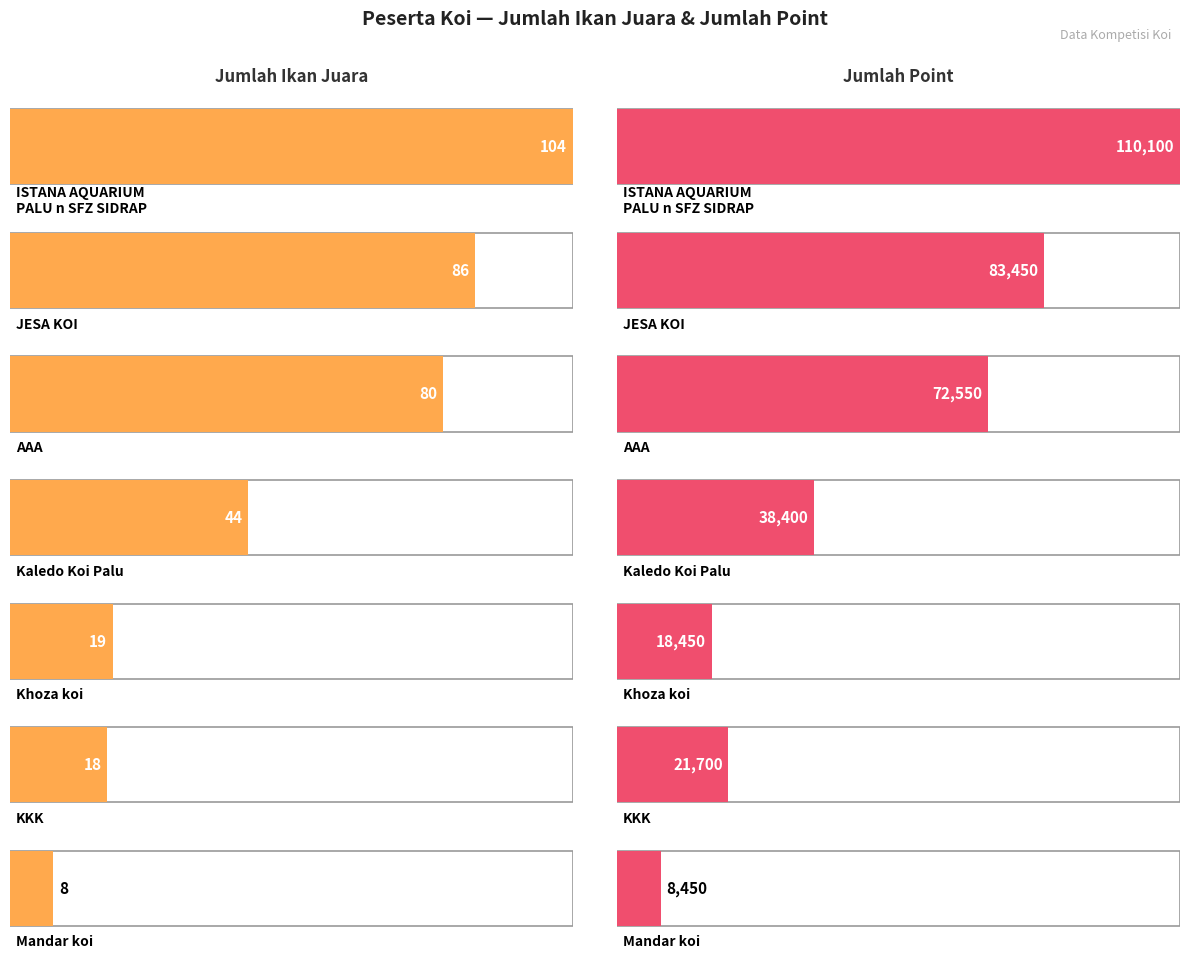

Is it true that Jumlah Point equals 161484 at ISTANA AQUARIUM
PALU n SFZ SIDRAP?

False